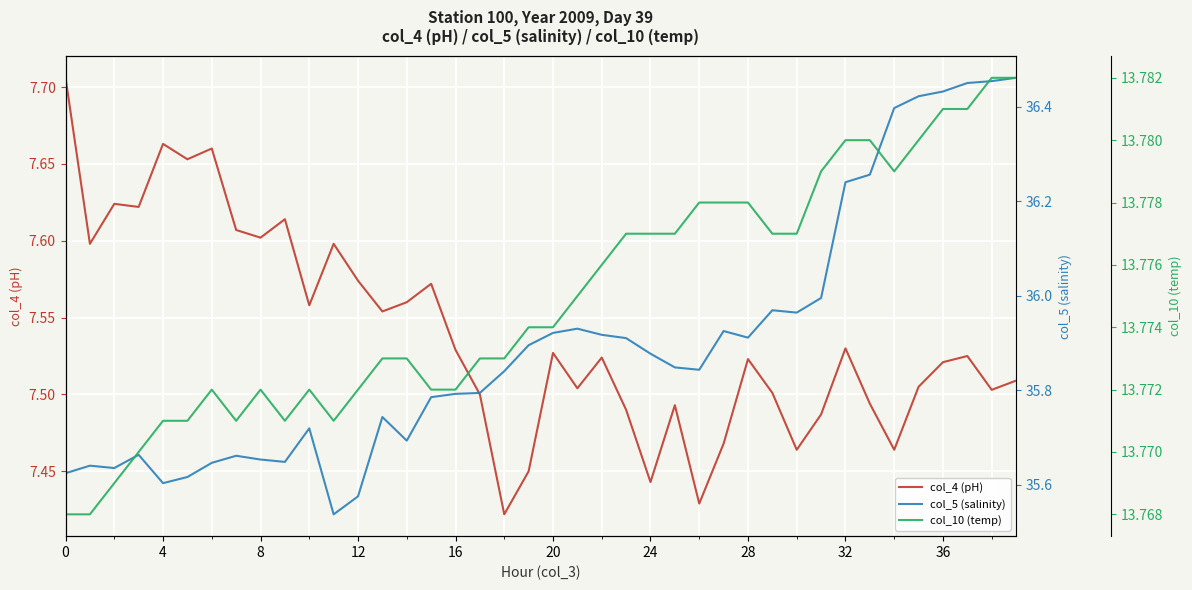

Rank the series by their maximum value, from highest to lowest.

col_5 (salinity), col_10 (temp), col_4 (pH)